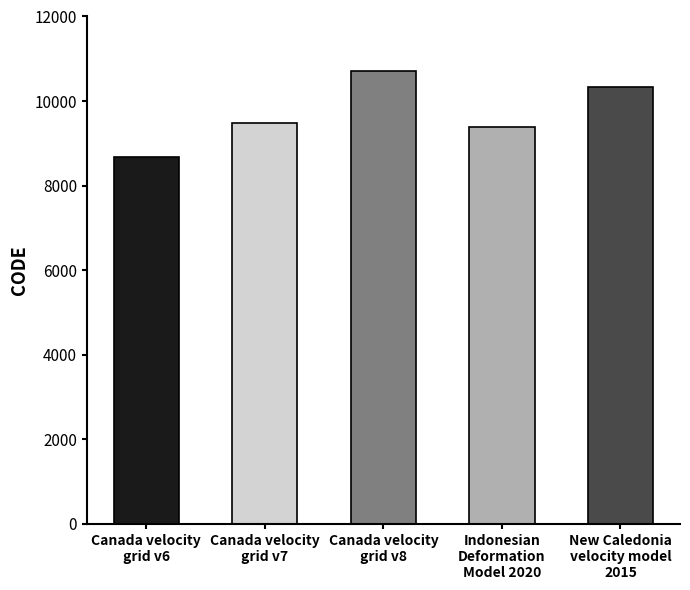

True or false: the data shows 1870 at Canada velocity
grid v6.

False